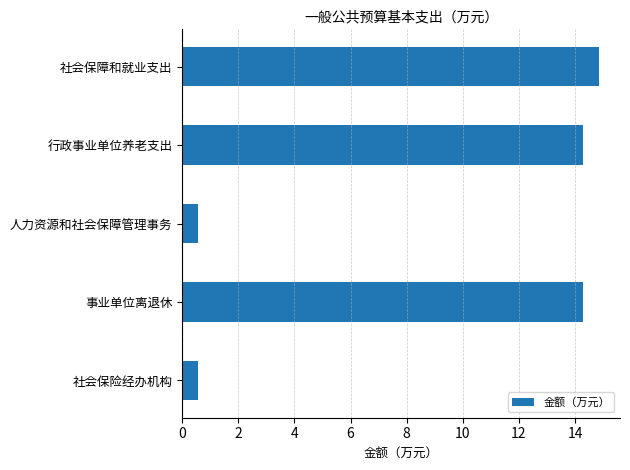

True or false: the data shows 0.6 at 人力资源和社会保障管理事务.

True